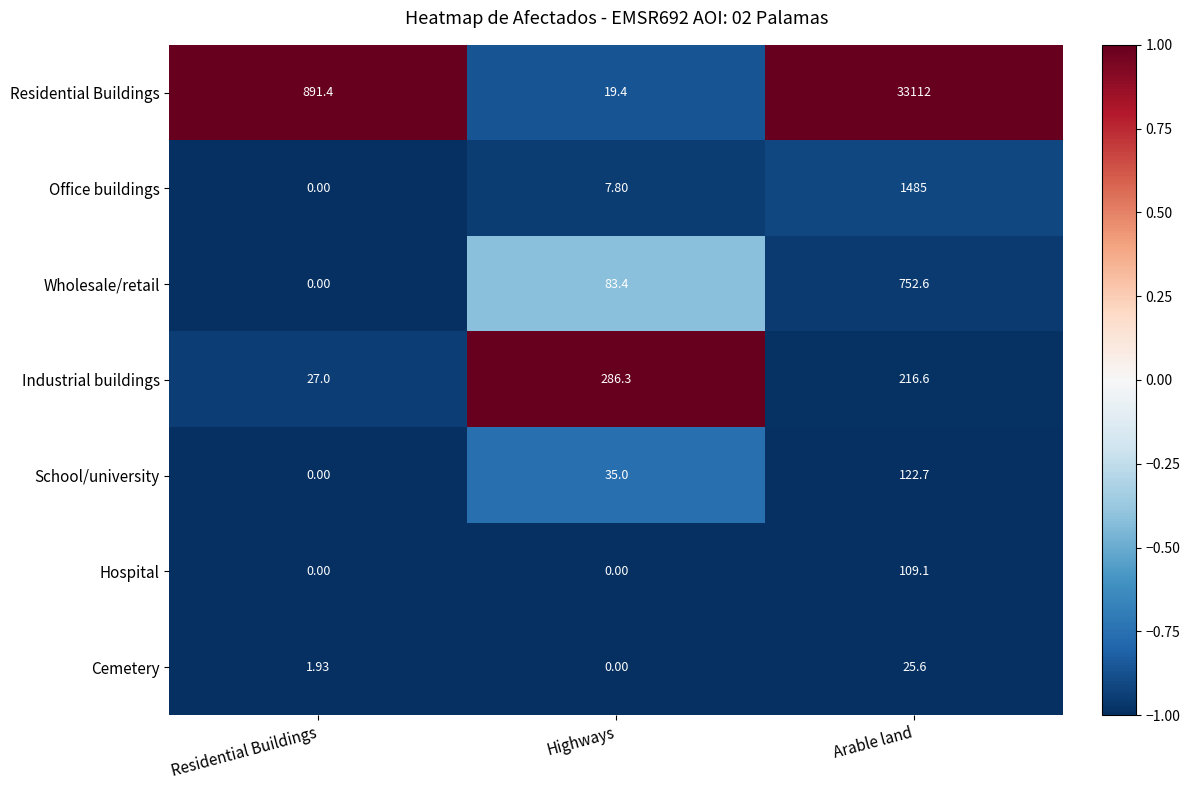

Is the value of Office buildings at Highways greater than the value of Wholesale/retail at Arable land?

No